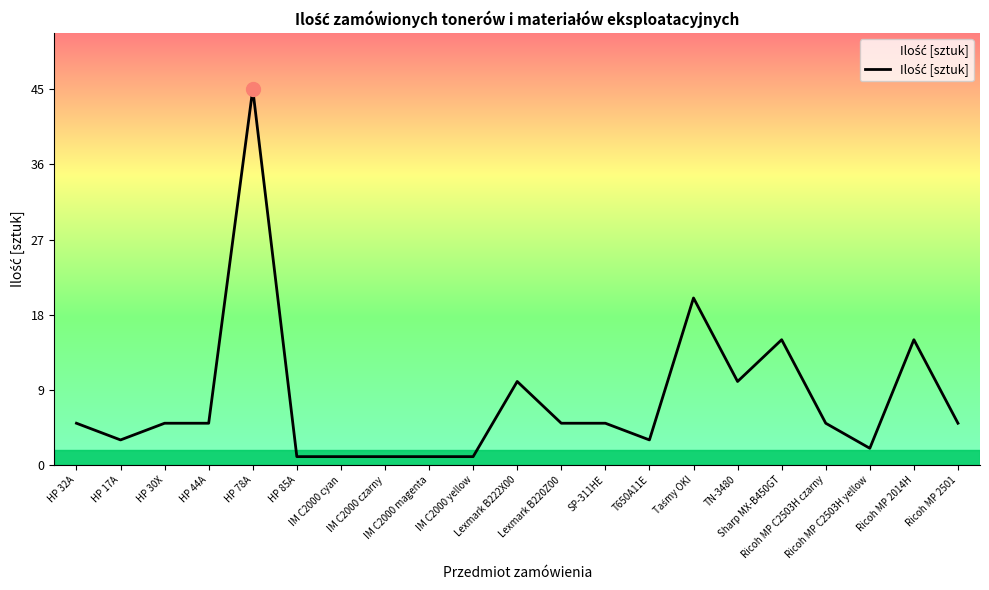

What is the difference between the maximum and minimum values?

44